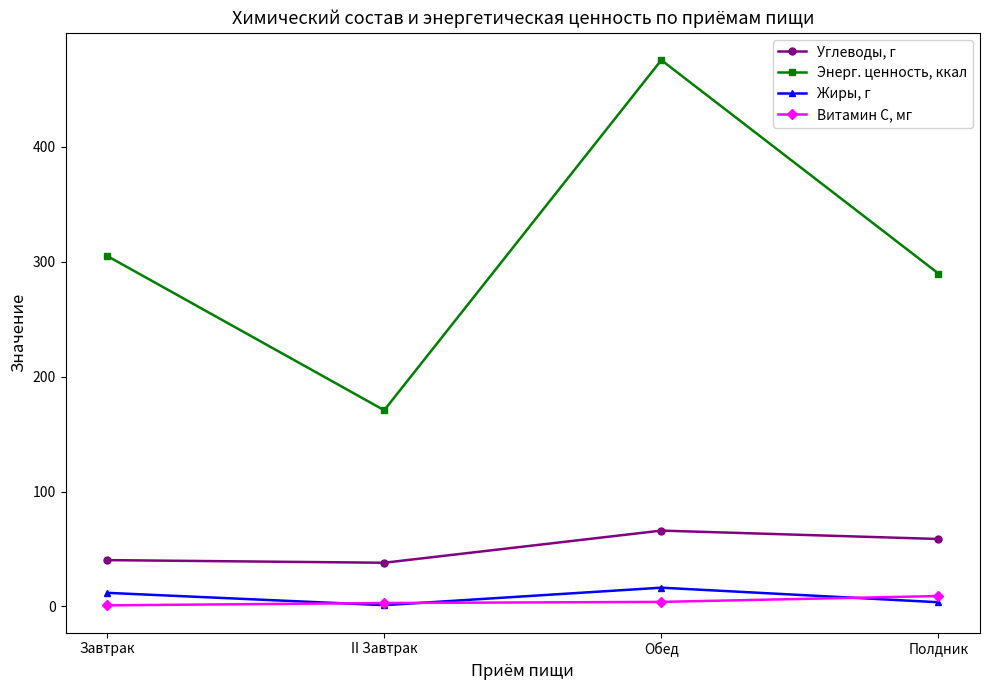

Where is the first local maximum for Жиры, г?

Обед